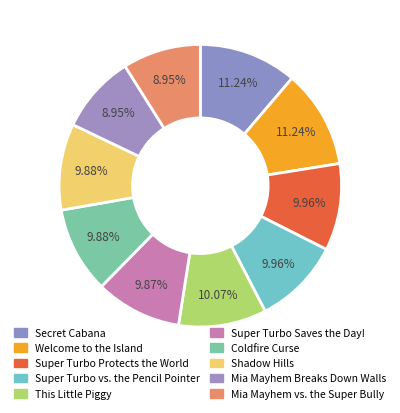

Count the number of slices in the pie.

10